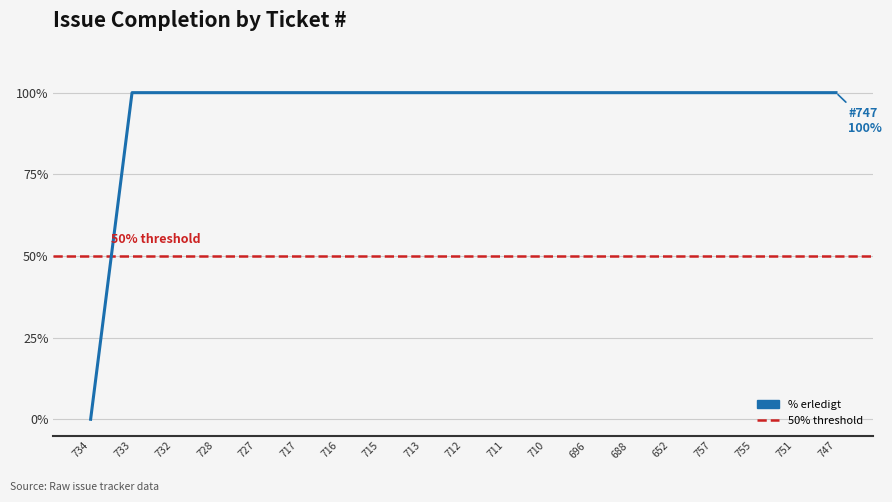

What is the average value?

95